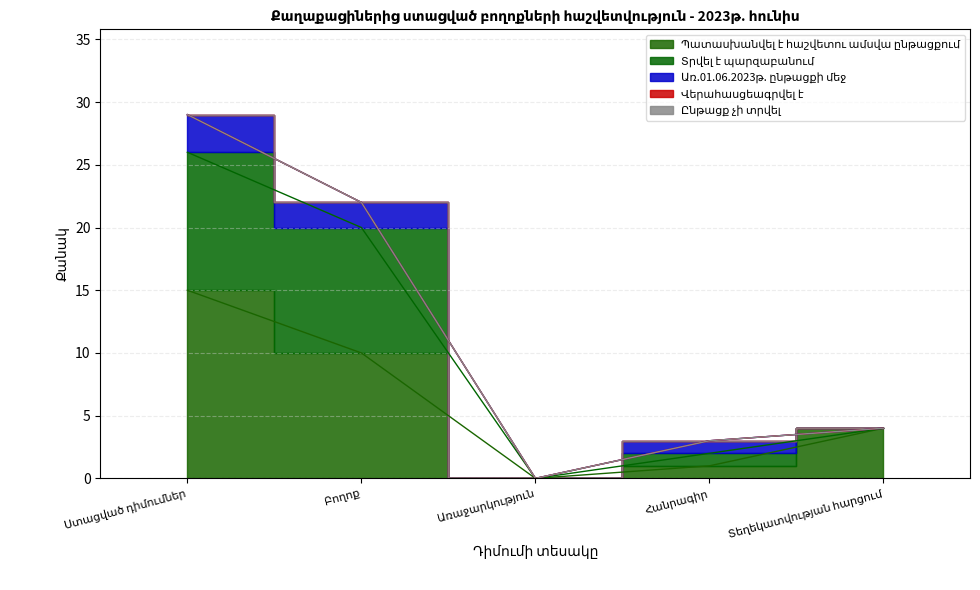

Is the value of Տրվել է պարզաբանում at Բողոք greater than the value of Պատասխանվել է հաշվետու ամսվա ընթացքում at Հանրագիր?

Yes